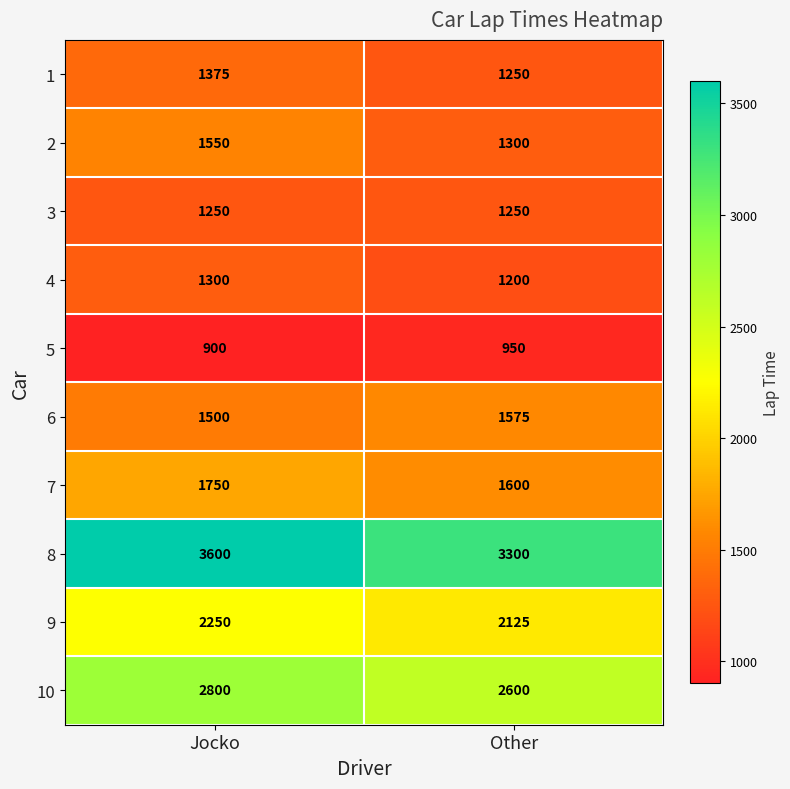

How many series are shown in this chart?

10